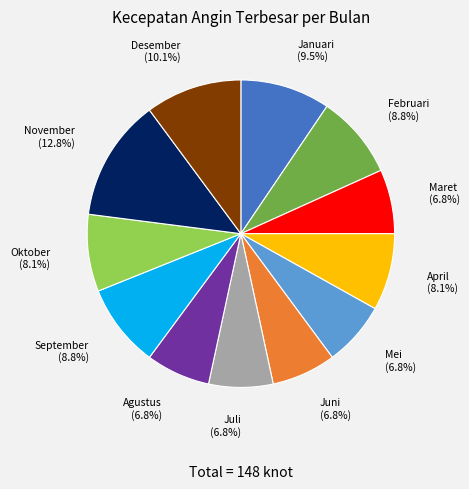

To the nearest percent, what is the combined percentage of November and Oktober?

21%